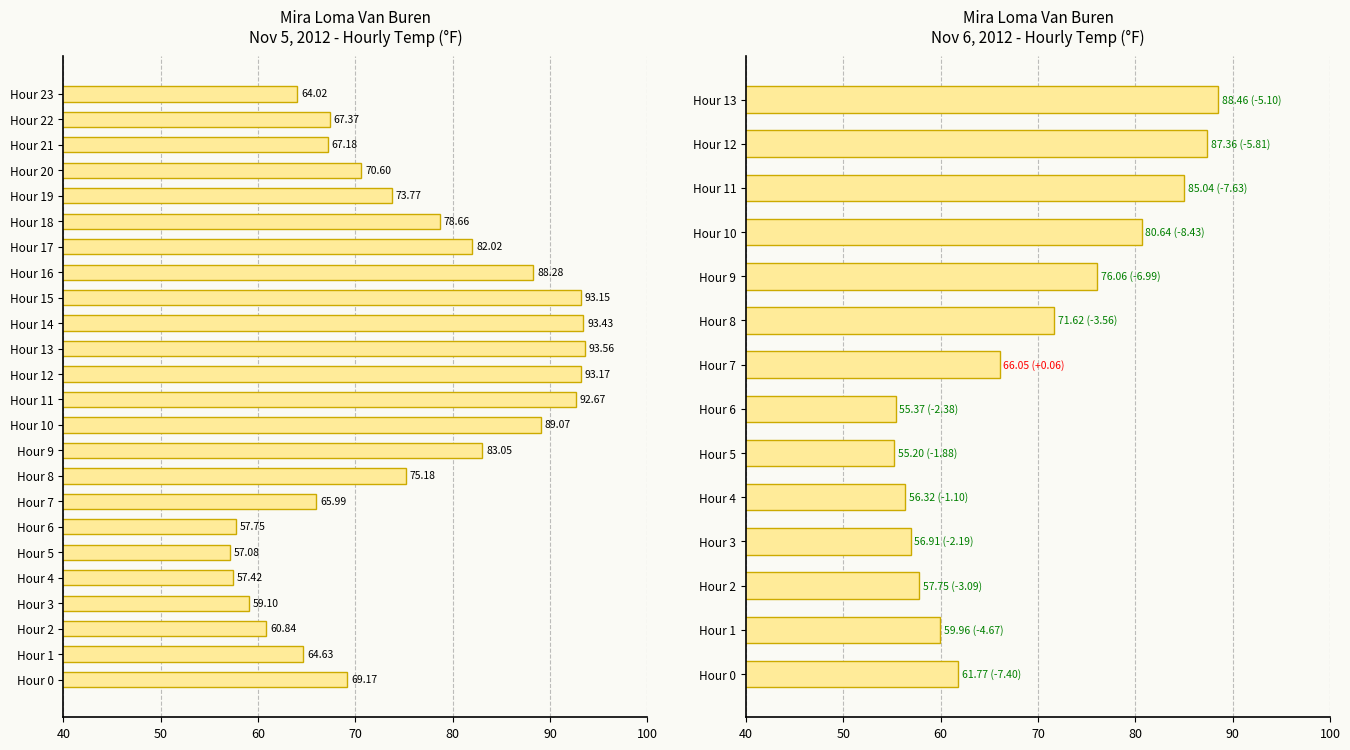

Rank the categories by value from lowest to highest.

Hour 5, Hour 4, Hour 6, Hour 3, Hour 2, Hour 23, Hour 1, Hour 7, Hour 21, Hour 22, Hour 0, Hour 20, Hour 19, Hour 8, Hour 18, Hour 17, Hour 9, Hour 16, Hour 10, Hour 11, Hour 15, Hour 12, Hour 14, Hour 13